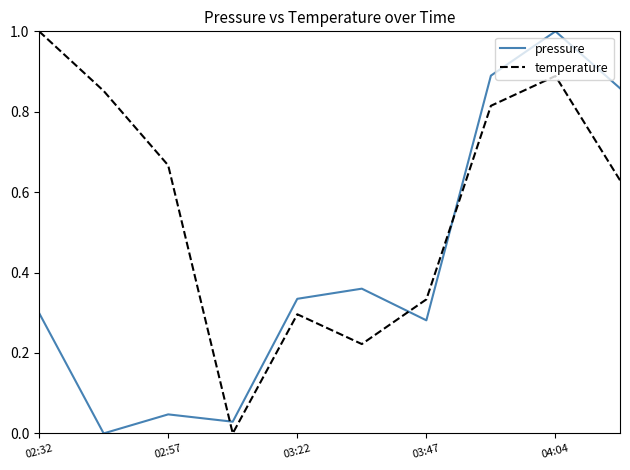

List the series in order of their overall mean, lowest first.

pressure, temperature